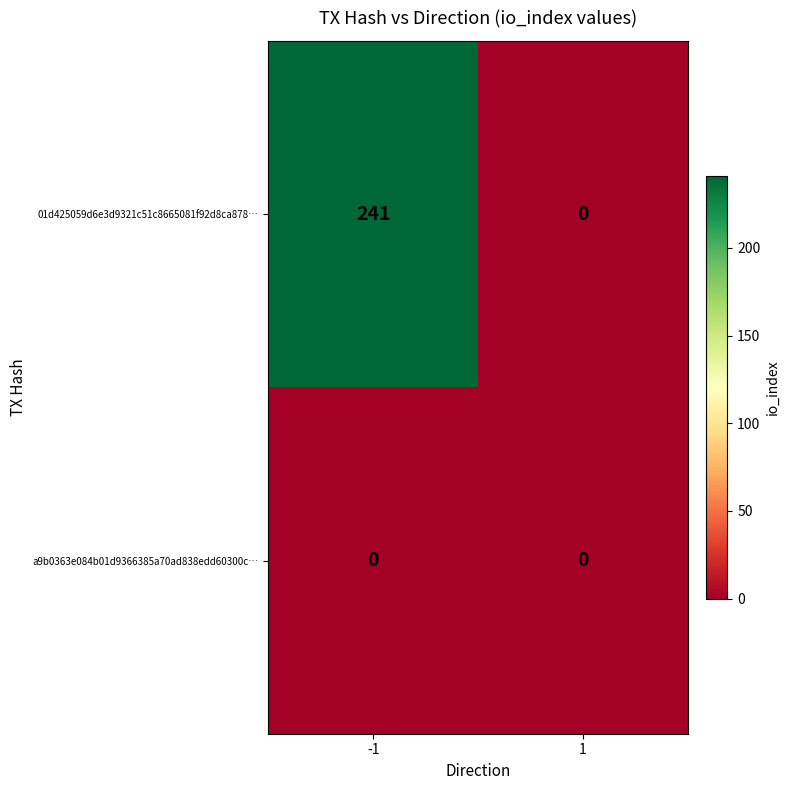

What is the difference between the 01d425059d6e3d9321c51c8665081f92d8ca878… values at -1 and 1?

241